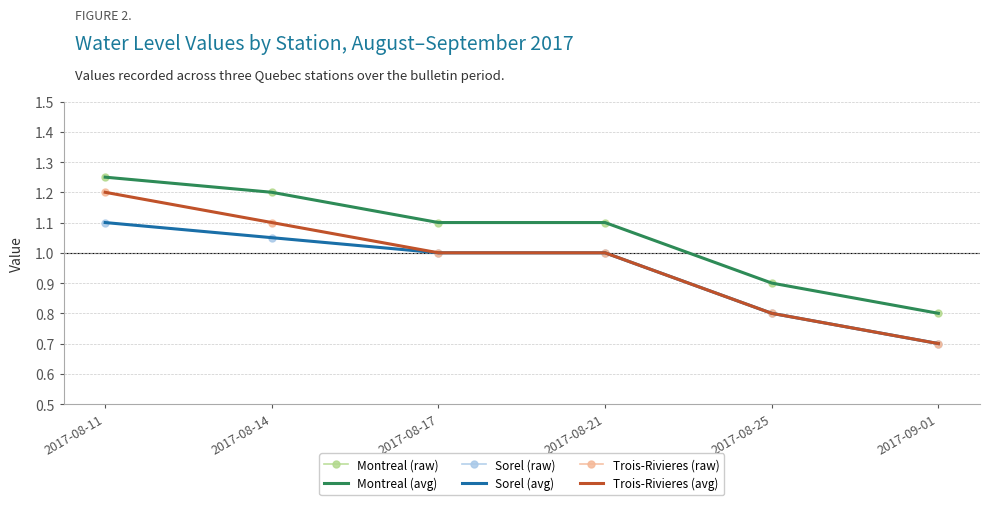

Count the number of categories in the chart.

6